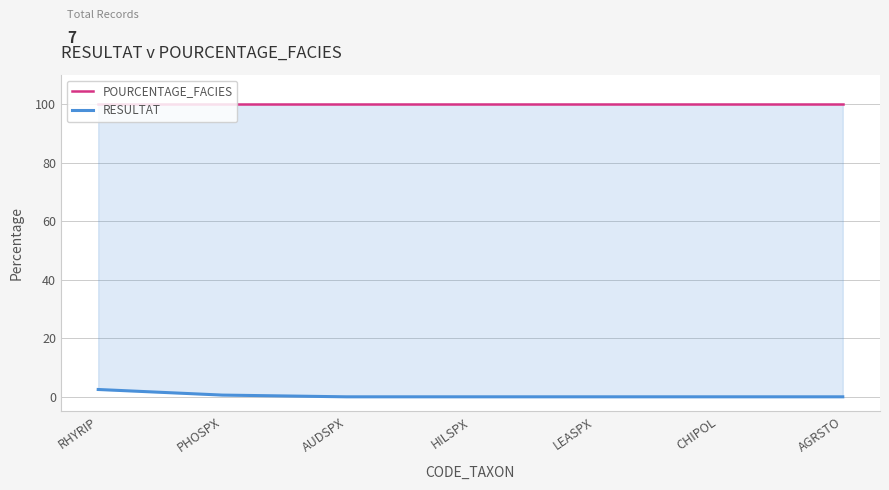

What is the highest value of the POURCENTAGE_FACIES series?

100.0